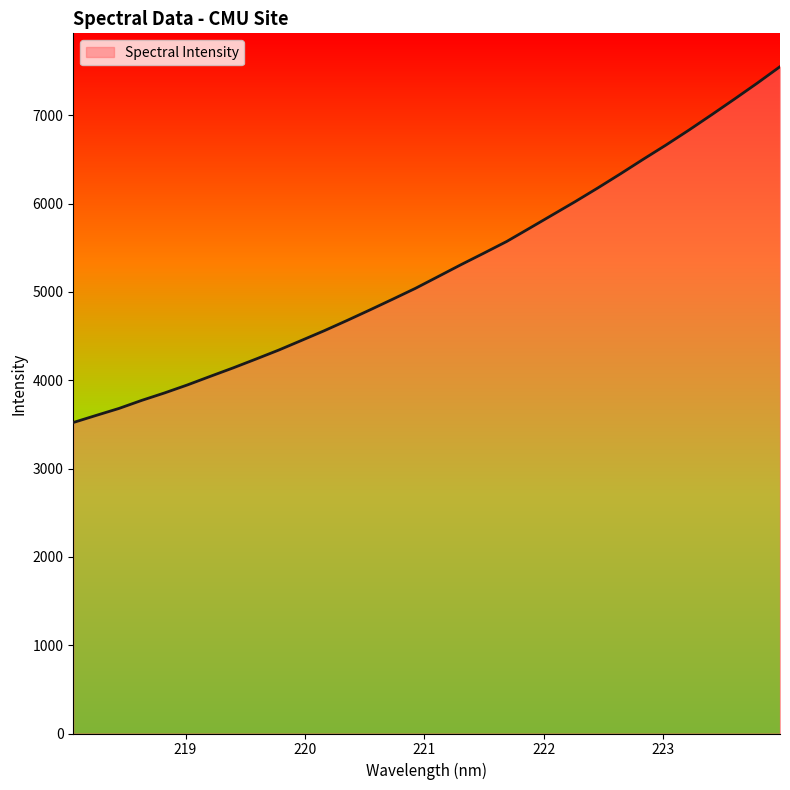

Does the chart have visible grid lines?

No